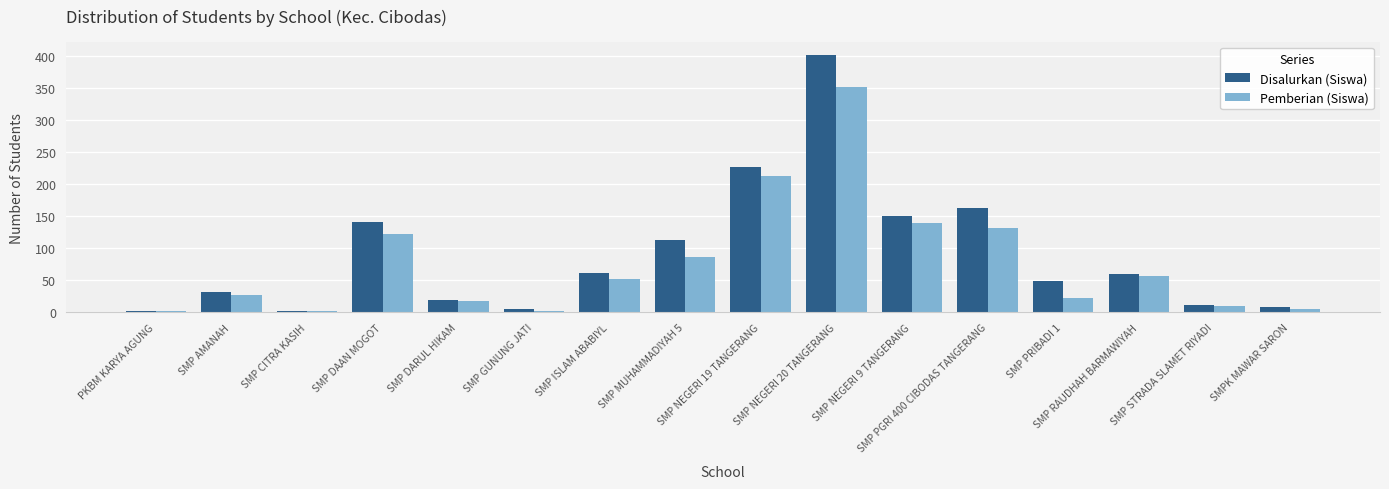

The Disalurkan (Siswa) series shows 142 at SMP DAAN MOGOT. True or false?

True